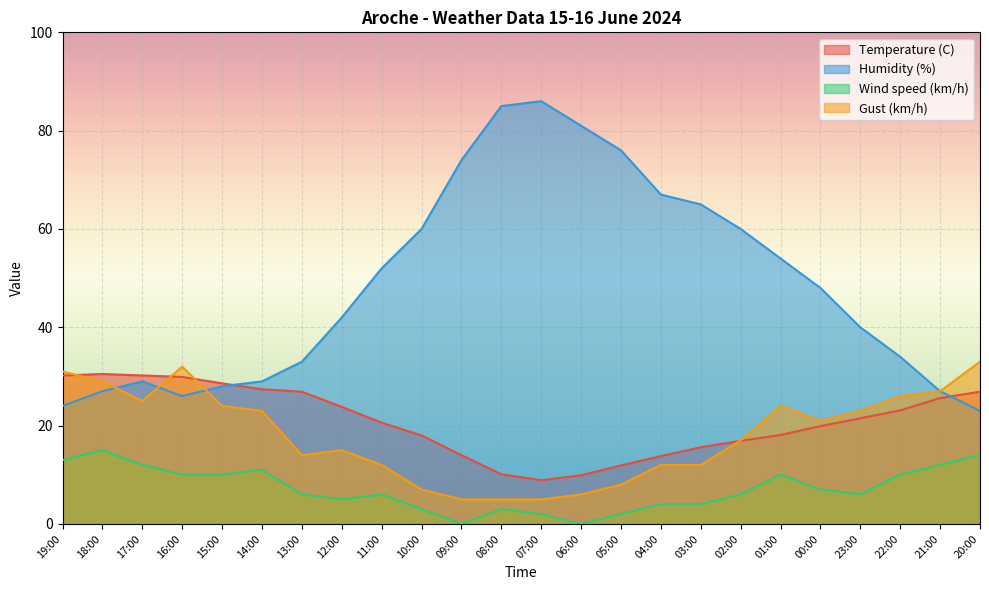

Reading left to right, extract all data points from this chart.

Temperature (C): 19:00=30.2	18:00=30.5	17:00=30.2	16:00=29.9	15:00=28.6	14:00=27.4	13:00=26.9	12:00=23.8	11:00=20.6	10:00=18.0	09:00=14.0	08:00=10.1	07:00=8.9	06:00=9.9	05:00=11.9	04:00=13.8	03:00=15.6	02:00=16.9	01:00=18.1	00:00=19.9	23:00=21.5	22:00=23.1	21:00=25.6	20:00=26.9
Humidity (%): 19:00=24.0	18:00=27.0	17:00=29.0	16:00=26.0	15:00=28.0	14:00=29.0	13:00=33.0	12:00=42.0	11:00=52.0	10:00=60.0	09:00=74.0	08:00=85.0	07:00=86.0	06:00=81.0	05:00=76.0	04:00=67.0	03:00=65.0	02:00=60.0	01:00=54.0	00:00=48.0	23:00=40.0	22:00=34.0	21:00=27.0	20:00=23.0
Wind speed (km/h): 19:00=13.0	18:00=15.0	17:00=12.0	16:00=10.0	15:00=10.0	14:00=11.0	13:00=6.0	12:00=5.0	11:00=6.0	10:00=3.0	09:00=0.0	08:00=3.0	07:00=2.0	06:00=0.0	05:00=2.0	04:00=4.0	03:00=4.0	02:00=6.0	01:00=10.0	00:00=7.0	23:00=6.0	22:00=10.0	21:00=12.0	20:00=14.0
Gust (km/h): 19:00=31.0	18:00=29.0	17:00=25.0	16:00=32.0	15:00=24.0	14:00=23.0	13:00=14.0	12:00=15.0	11:00=12.0	10:00=7.0	09:00=5.0	08:00=5.0	07:00=5.0	06:00=6.0	05:00=8.0	04:00=12.0	03:00=12.0	02:00=17.0	01:00=24.0	00:00=21.0	23:00=23.0	22:00=26.0	21:00=27.0	20:00=33.0